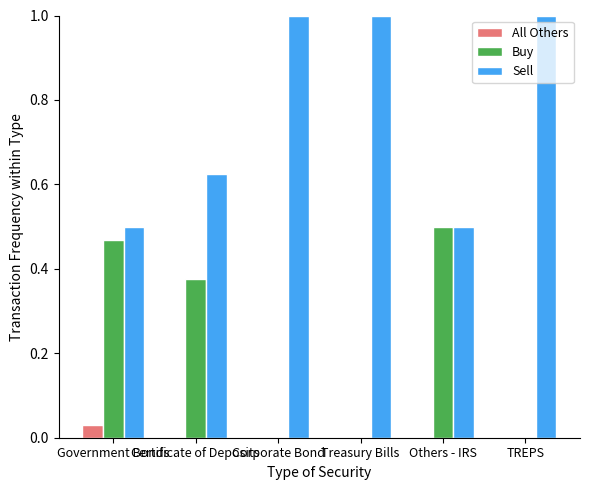

How many series are shown in this chart?

3